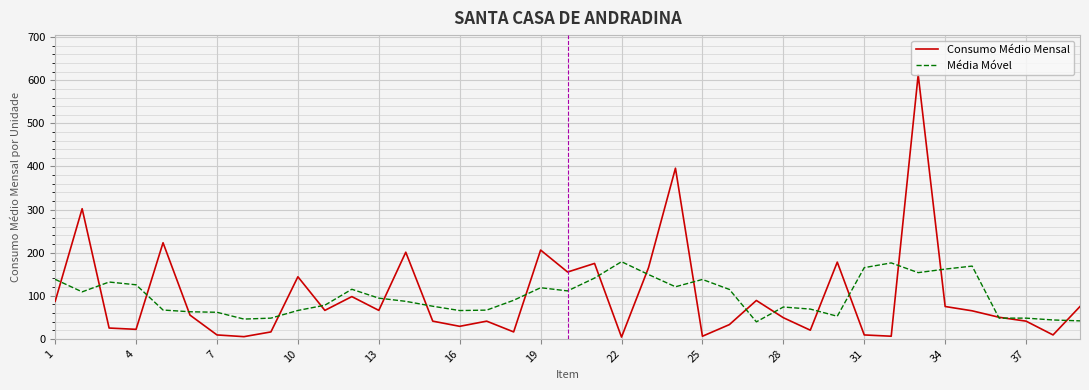

Rank the series by their maximum value, from lowest to highest.

Média Móvel, Consumo Médio Mensal